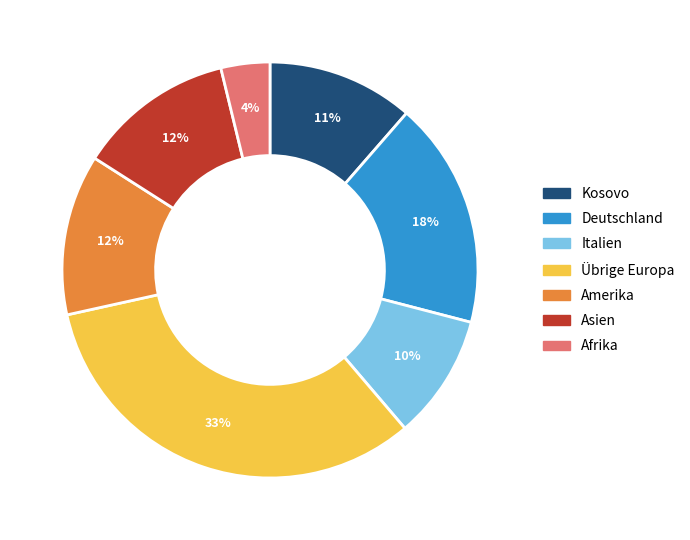

Is there any slice that represents more than half of the pie?

No